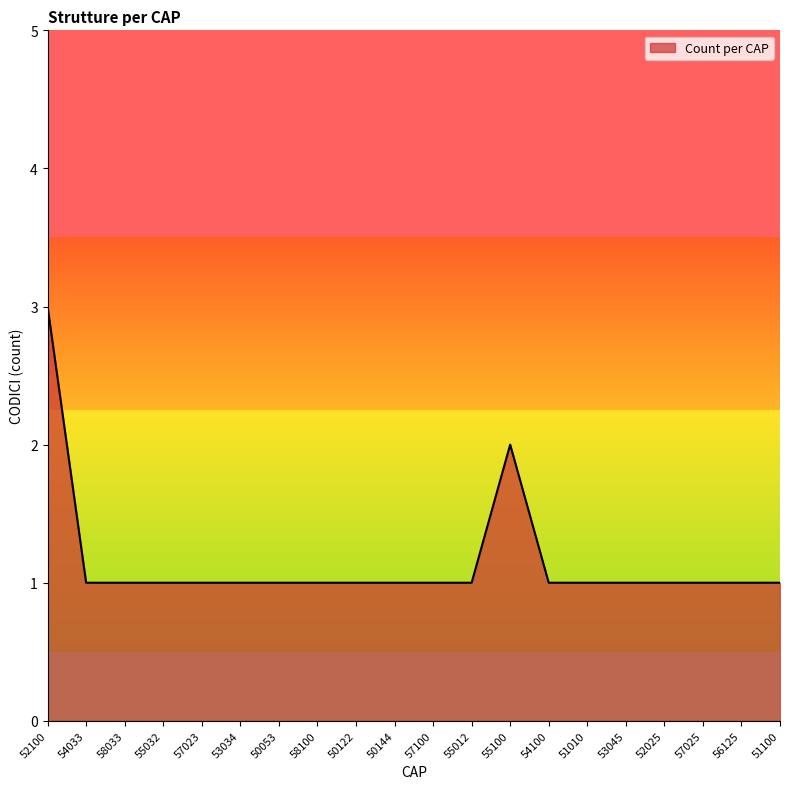

What is the difference between the second highest and second lowest values?

1